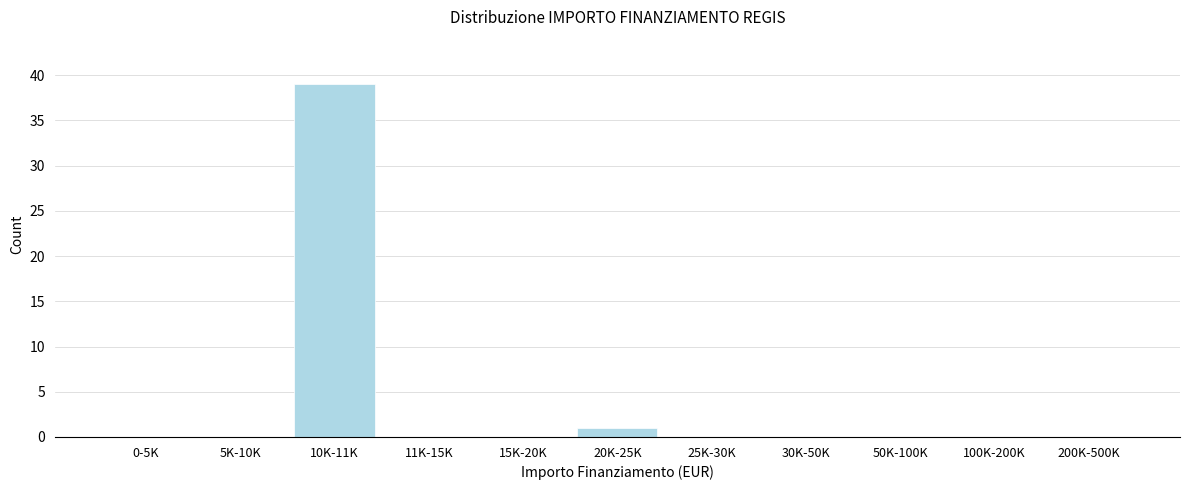

Reading left to right, list all the values displayed in this chart.

0-5K=0	5K-10K=0	10K-11K=39	11K-15K=0	15K-20K=0	20K-25K=1	25K-30K=0	30K-50K=0	50K-100K=0	100K-200K=0	200K-500K=0